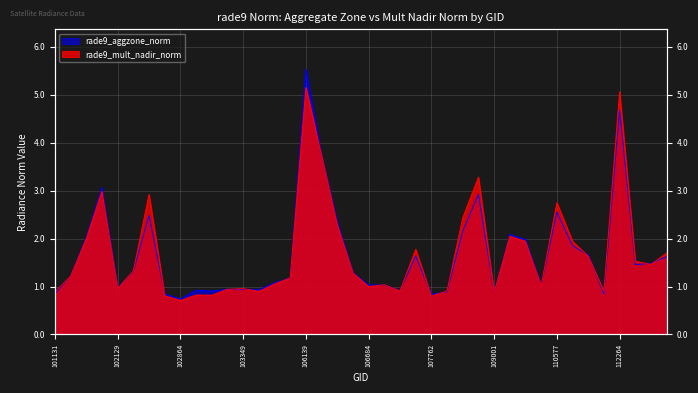

True or false: rade9_aggzone_norm and rade9_mult_nadir_norm cross at least once.

True